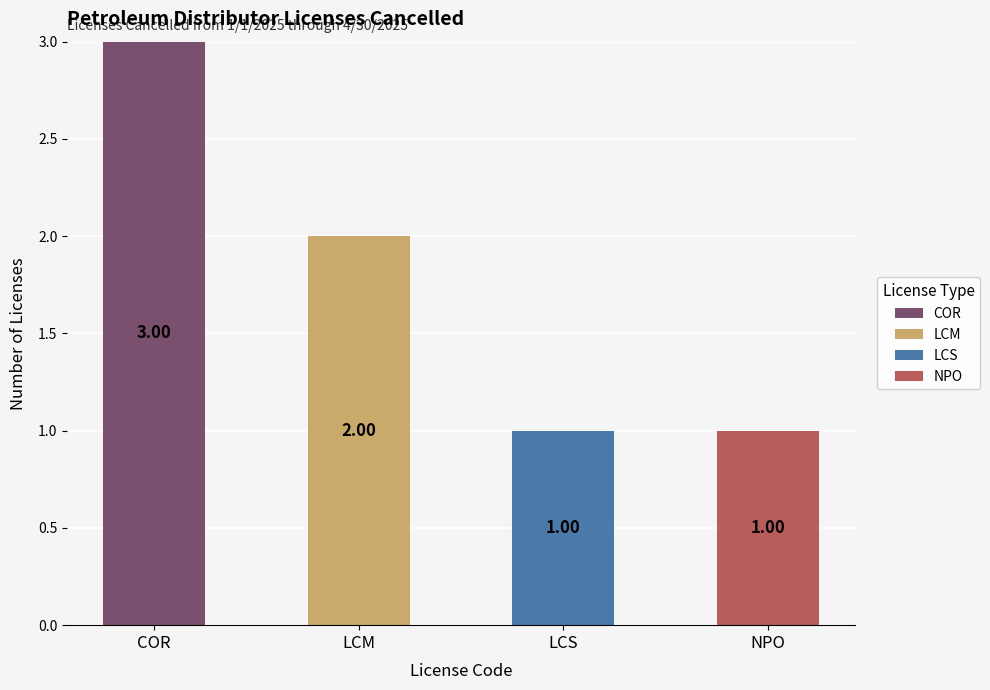

At which category is the sum across all series the highest?

COR